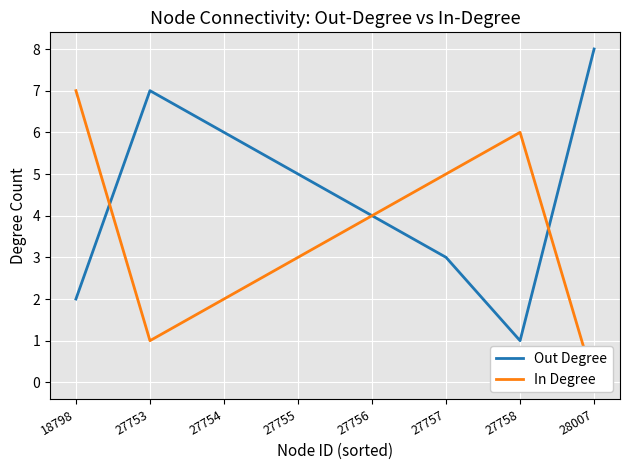

What is the highest value of the In Degree series?

7